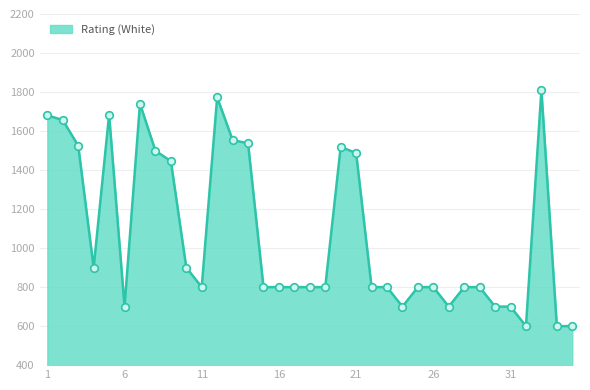

What is the smallest value displayed?

600